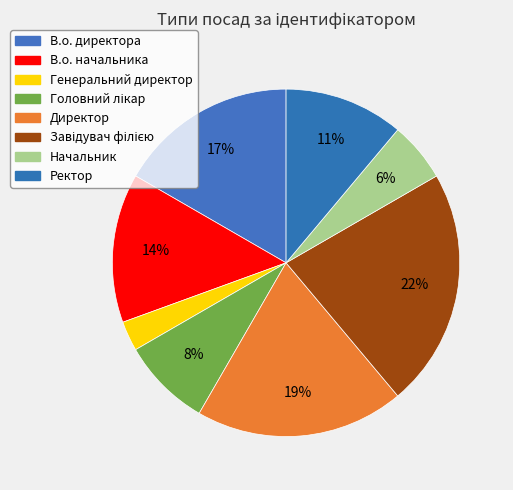

Count the number of slices in the pie.

8